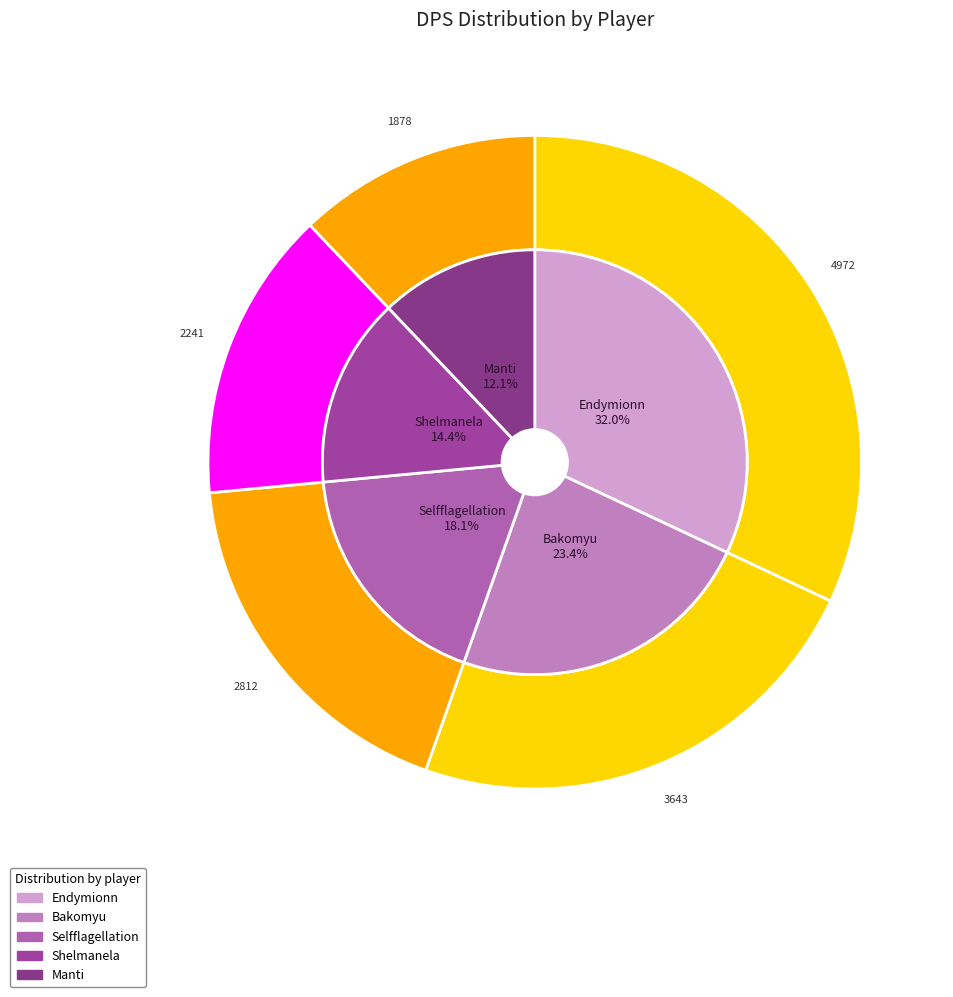

What percentage is the Endymionn slice, to the nearest percent?

32%